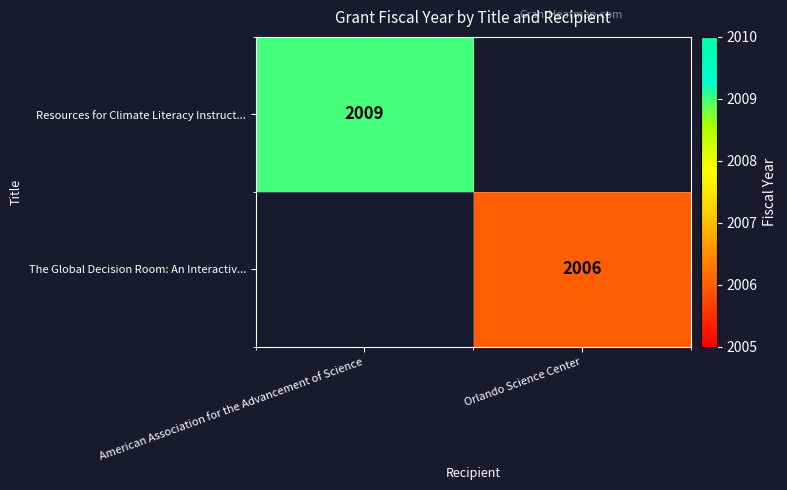

What is the minimum value shown in the chart?

2006.0